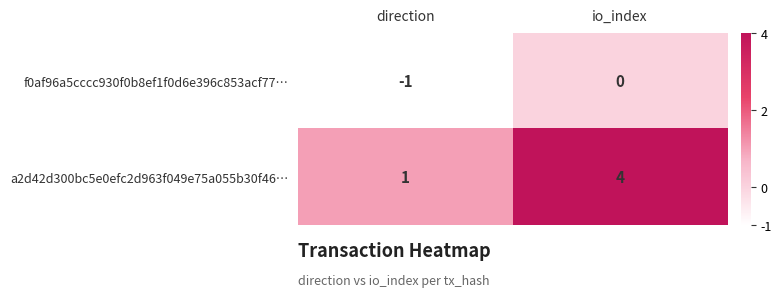

At which label is a2d42d300bc5e0efc2d963f049e75a055b30f46… closest to 2?

direction